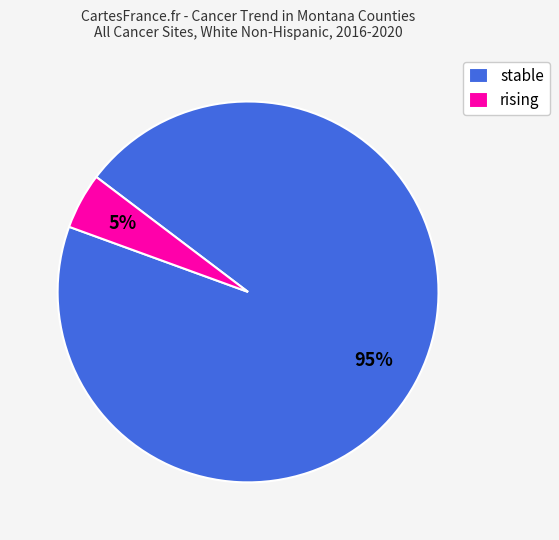

Which has a higher value, rising or stable?

stable